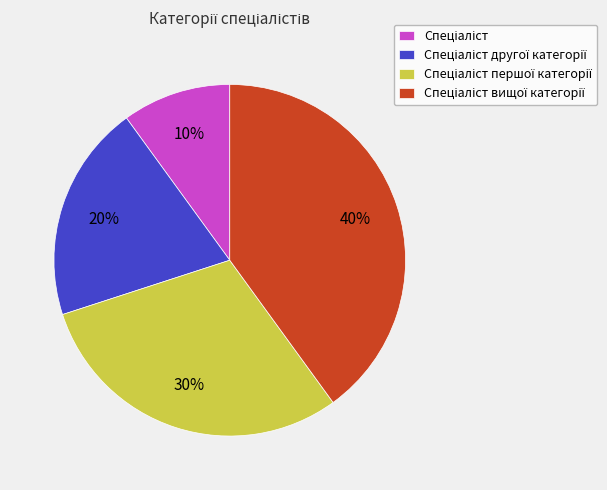

To the nearest percent, what is the average slice percentage?

25%